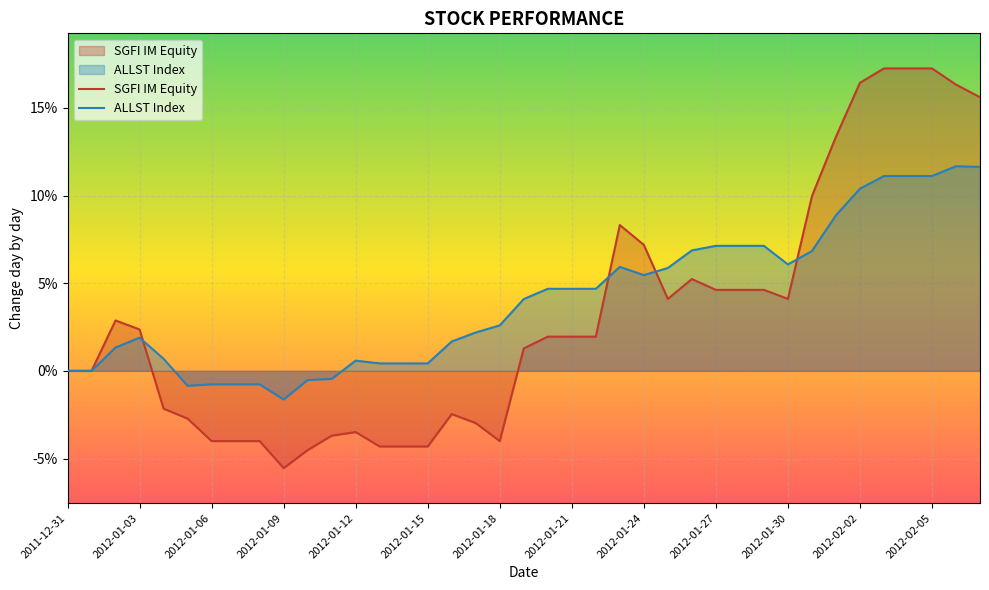

True or false: ALLST Index has a value of -0.0 at 2012-01-15.

True